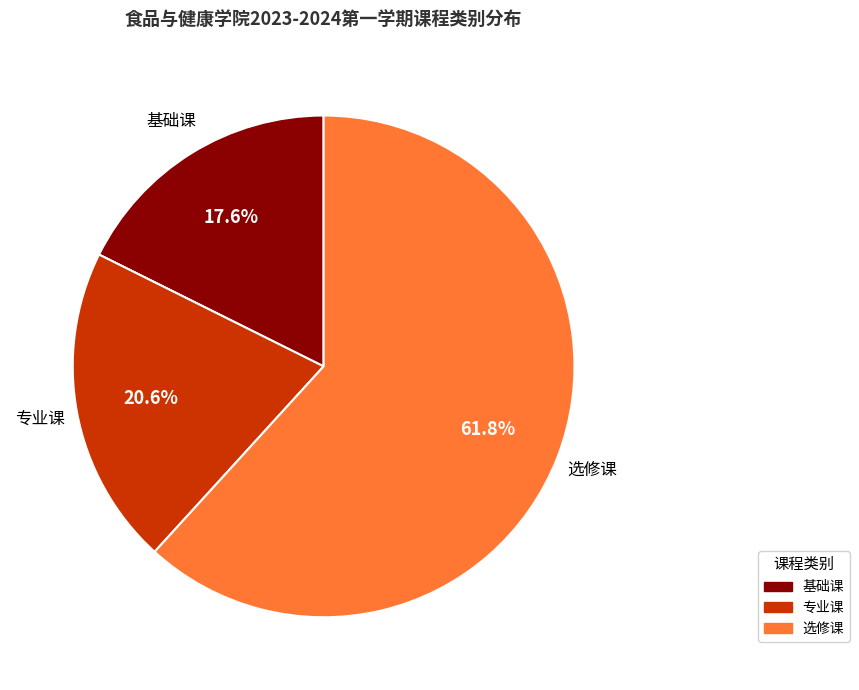

True or false: 专业课 accounts for 30% of the total.

False